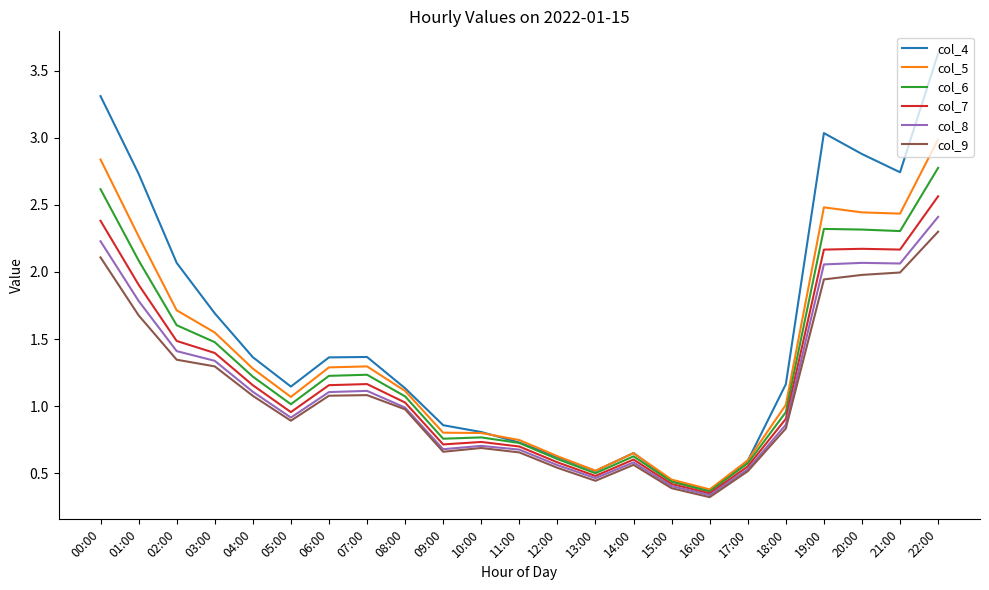

Which series has the largest range (max minus min)?

col_4